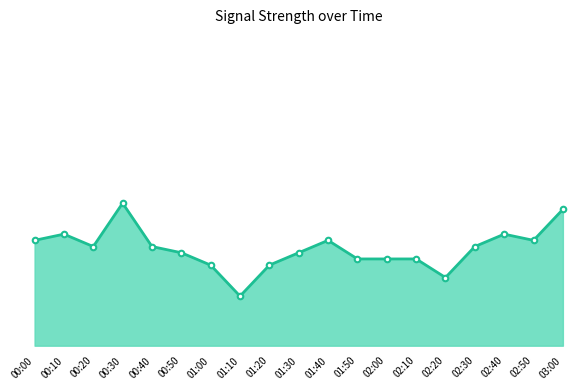

Is this an area chart (filled region under the line)?

Yes